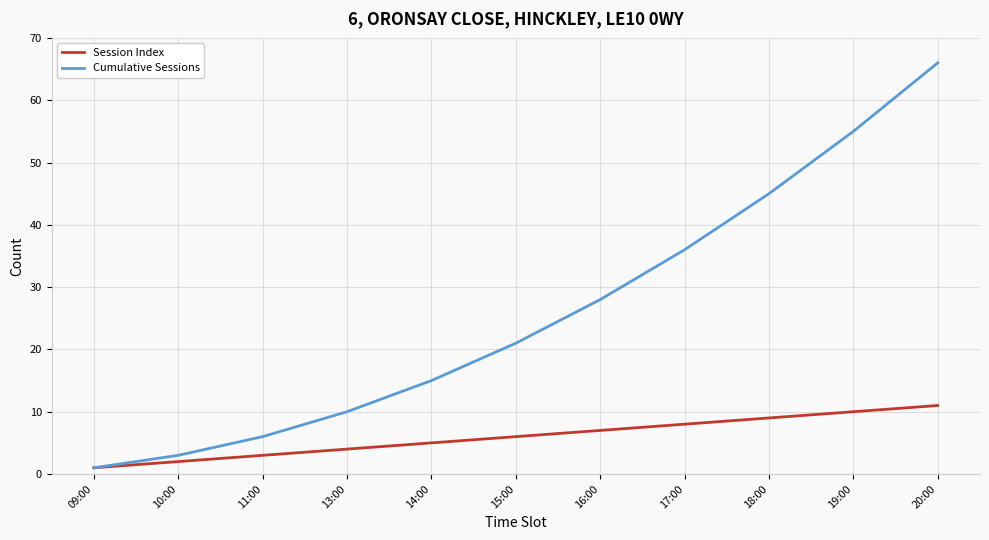

What position from the left is 20:00?

11